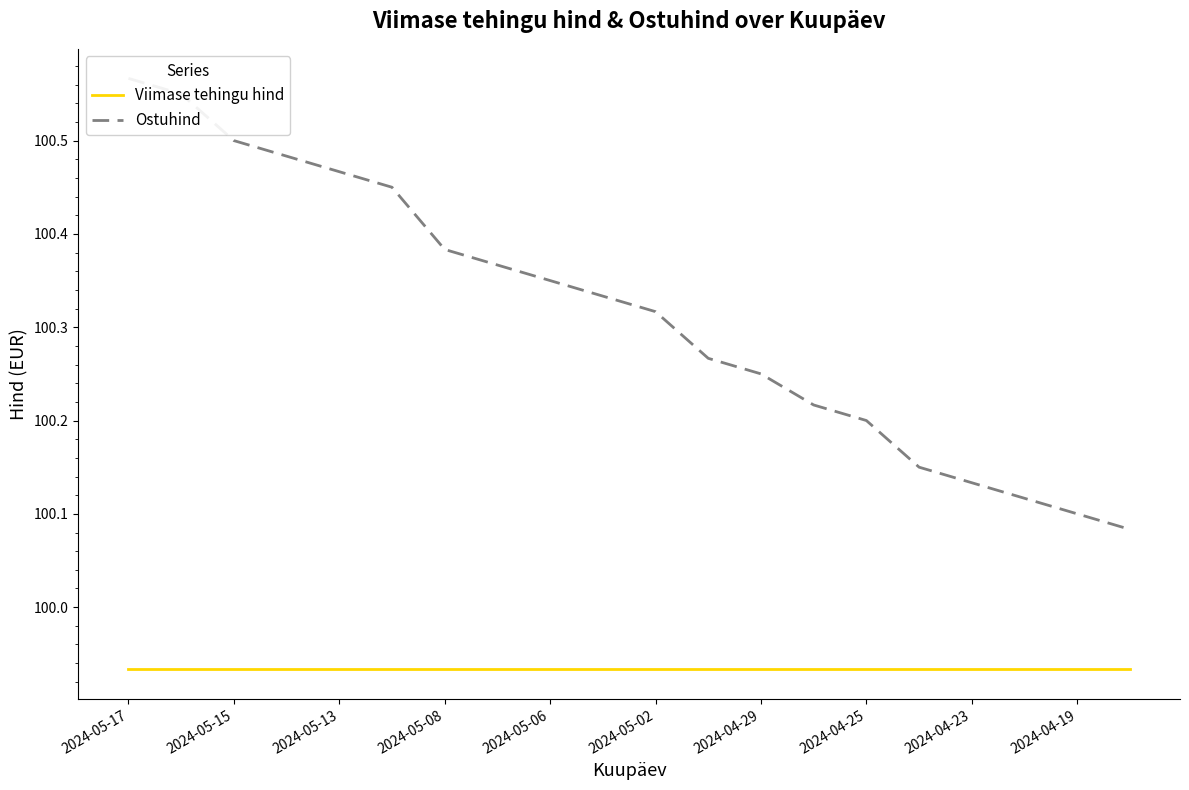

True or false: Viimase tehingu hind and Ostuhind cross at least once.

False